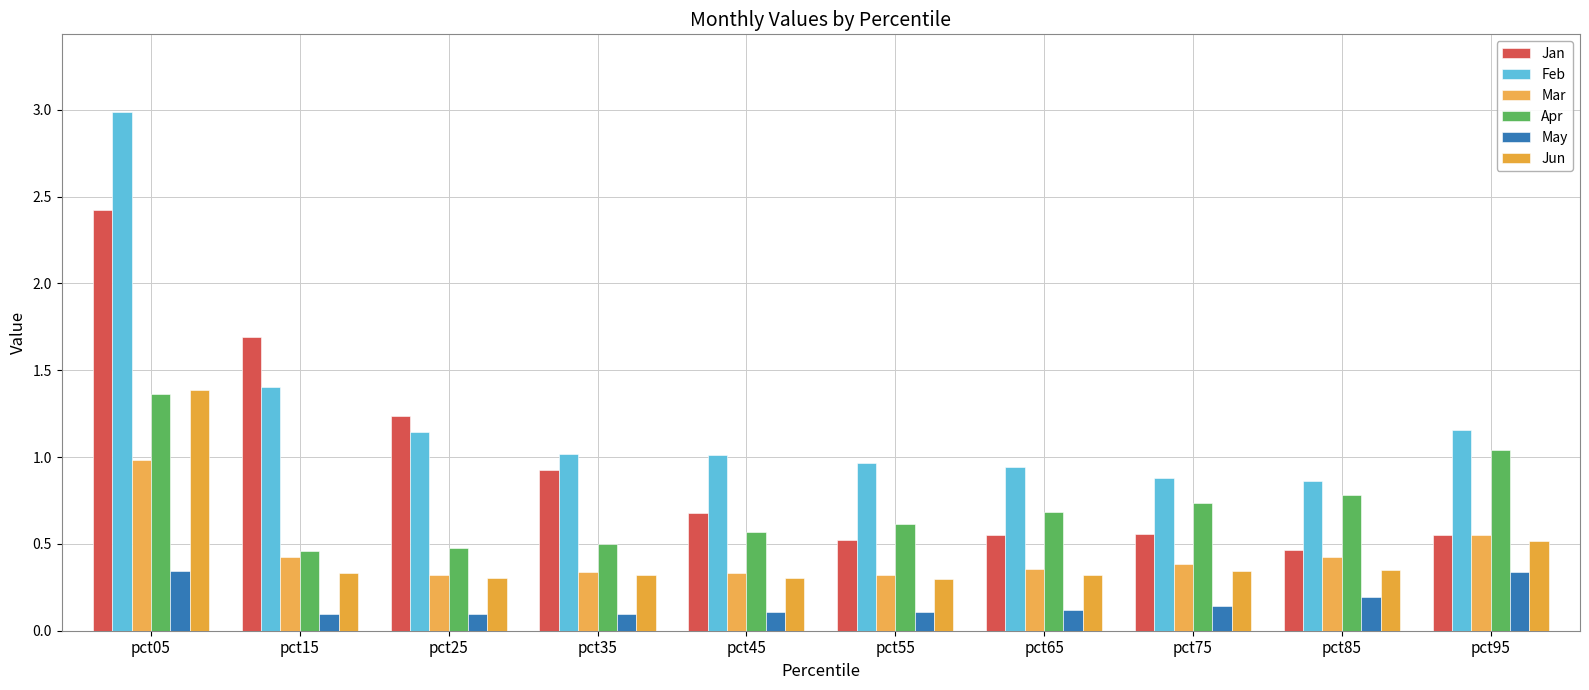

The Jun series shows 0.5 at pct25. True or false?

False